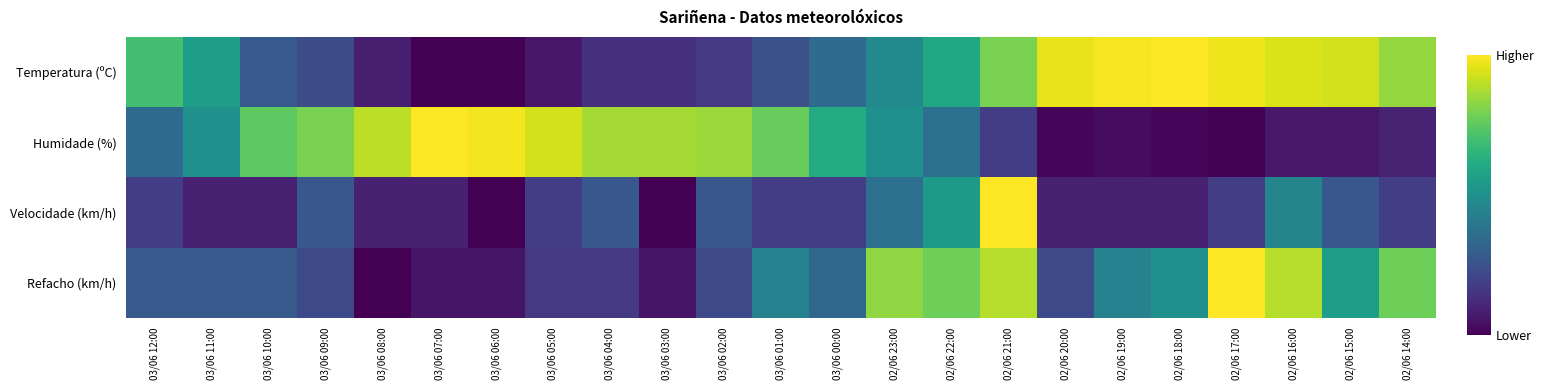

Which category has the highest value across all series?

02/06 18:00